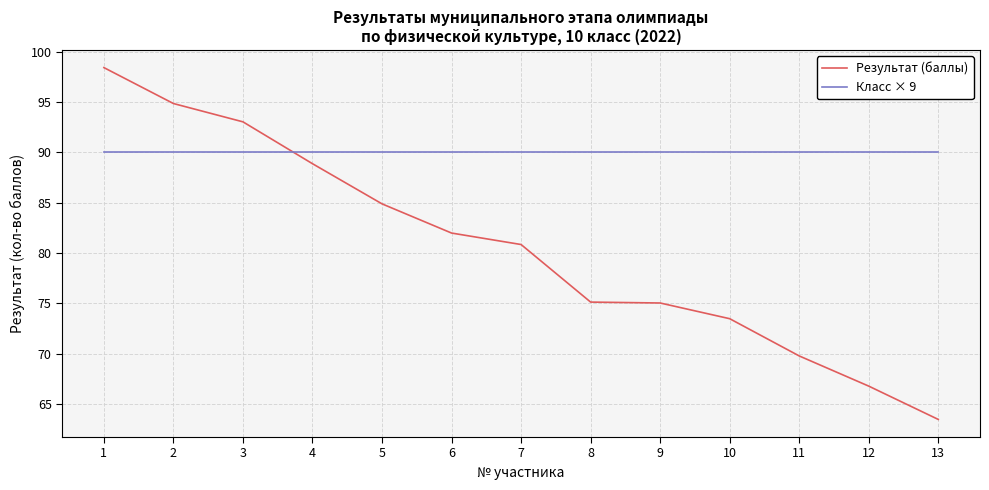

Does the chart have visible grid lines?

Yes